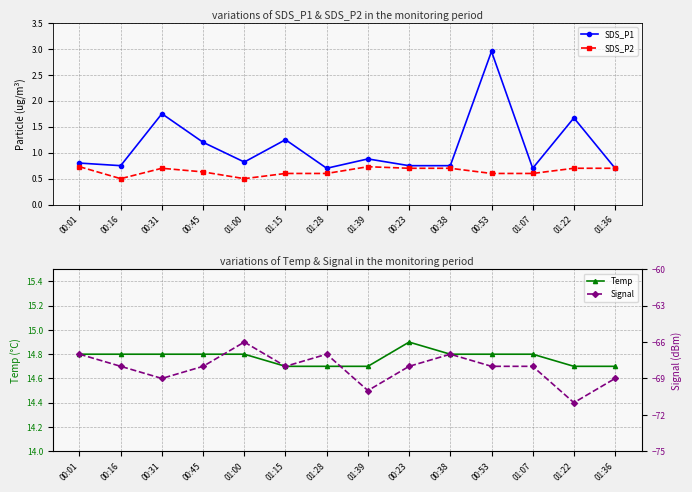

What is the difference between the maximum and second lowest values in the Temp series?

0.2